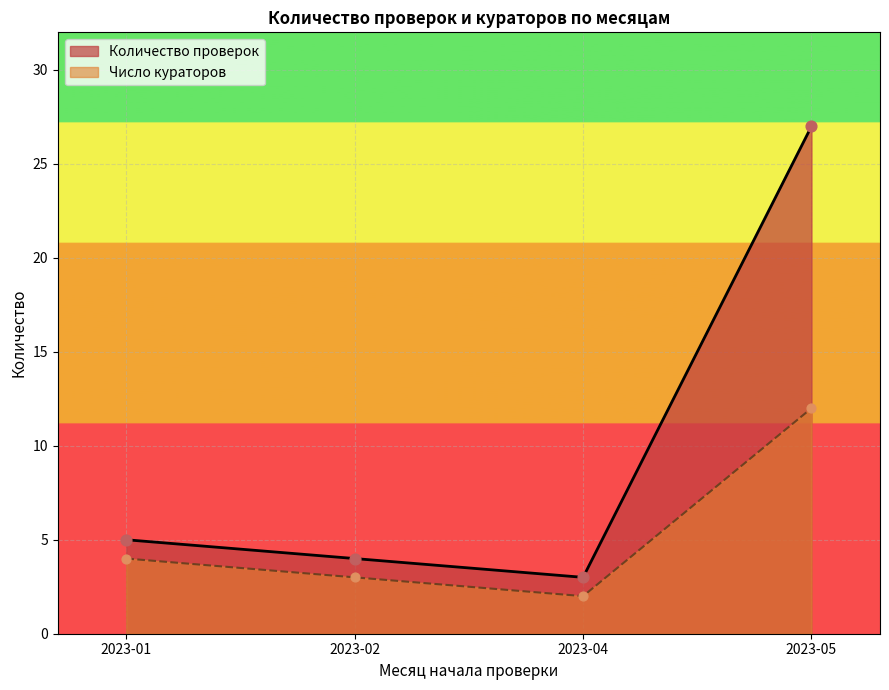

At which category is the sum across all series the highest?

2023-05